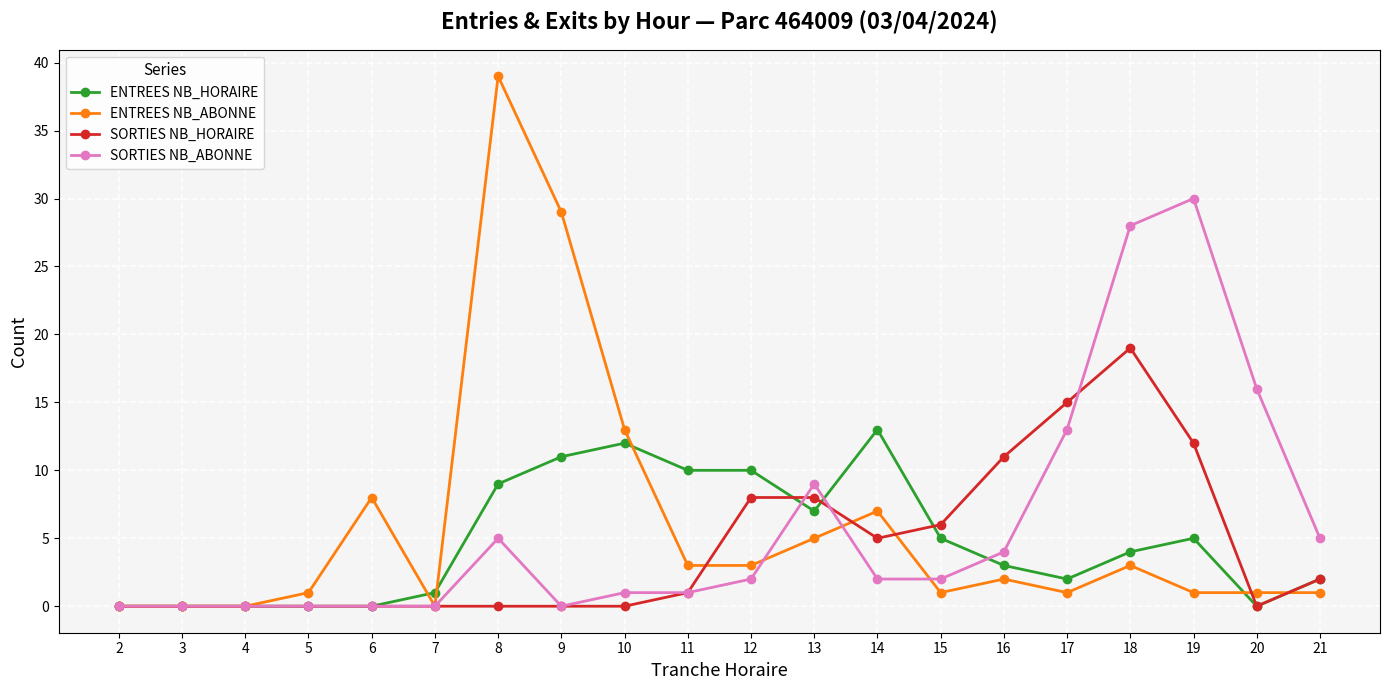

Which series has the largest range (max minus min)?

ENTREES NB_ABONNE